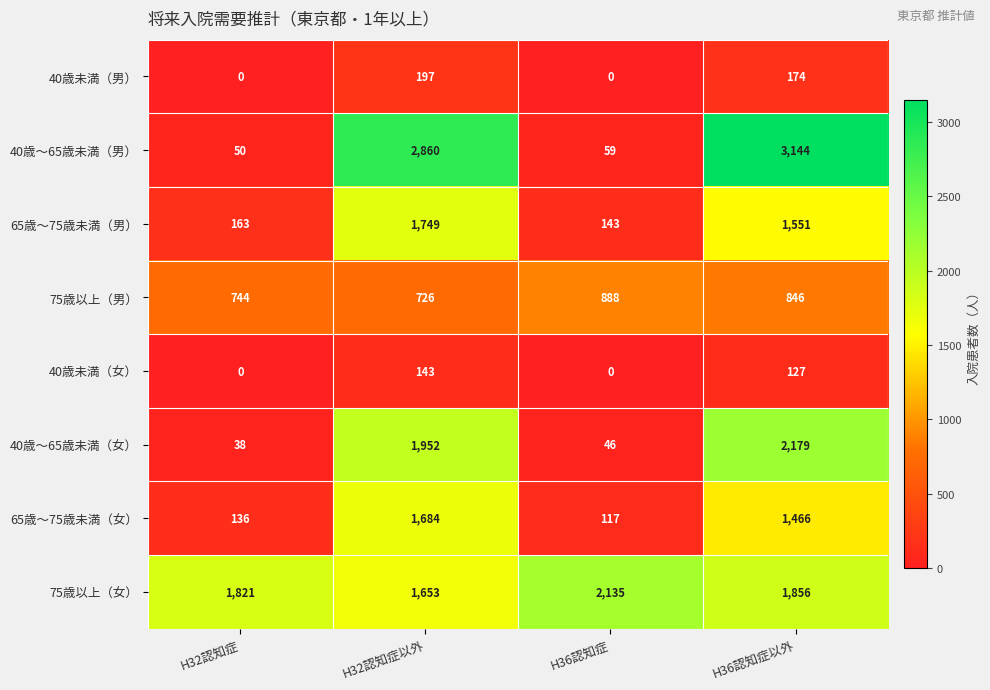

True or false: 40歳～65歳未満（男） has a value of 59 at H36認知症.

True